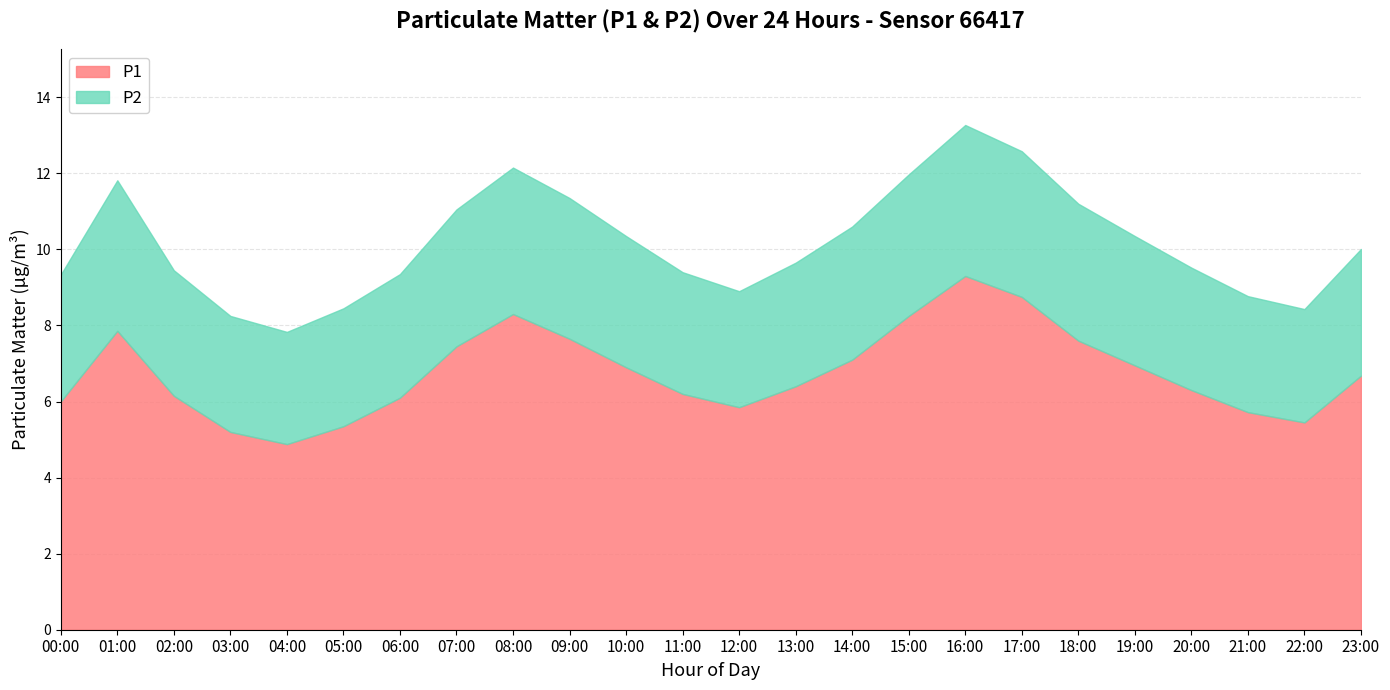

How many interior local valleys does the P1 series have?

3